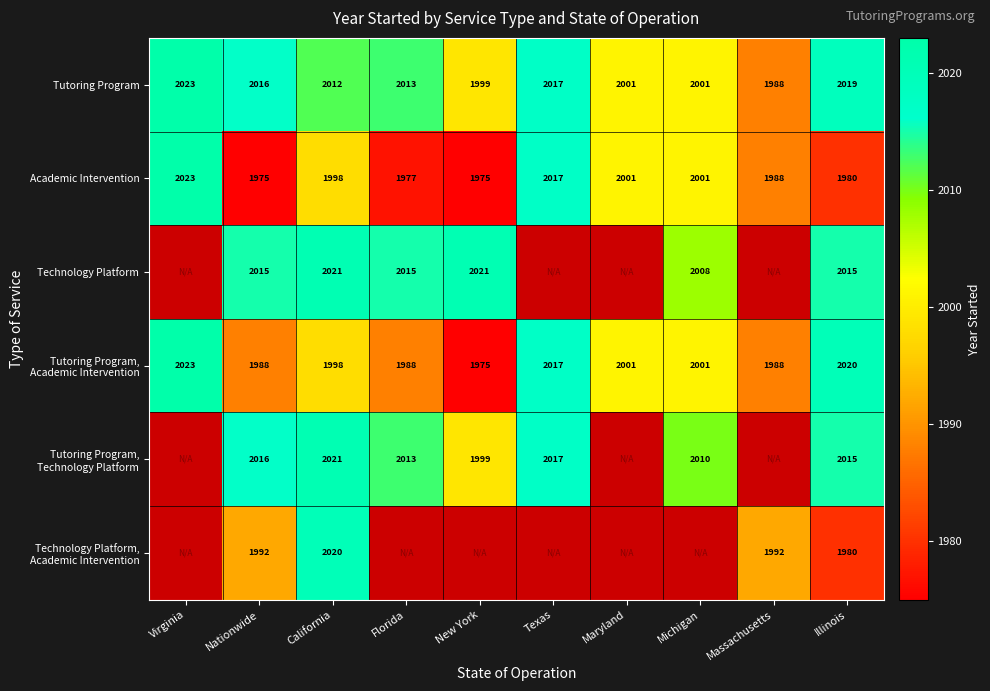

At how many categories does at least one series exceed 733?

10